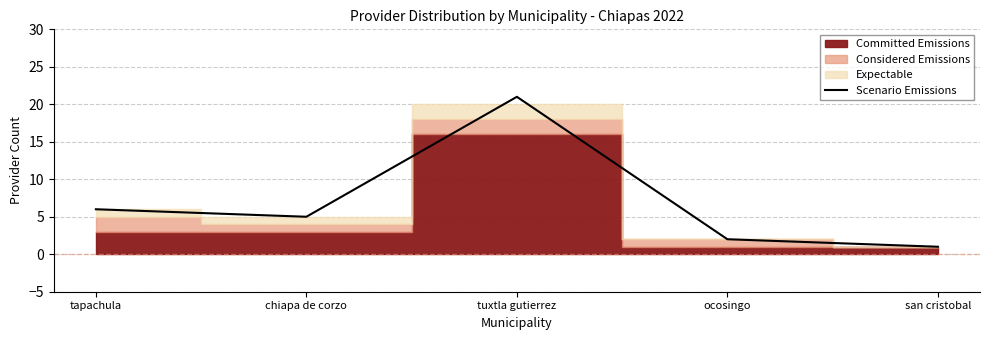

True or false: the data shows 6 at tapachula.

True